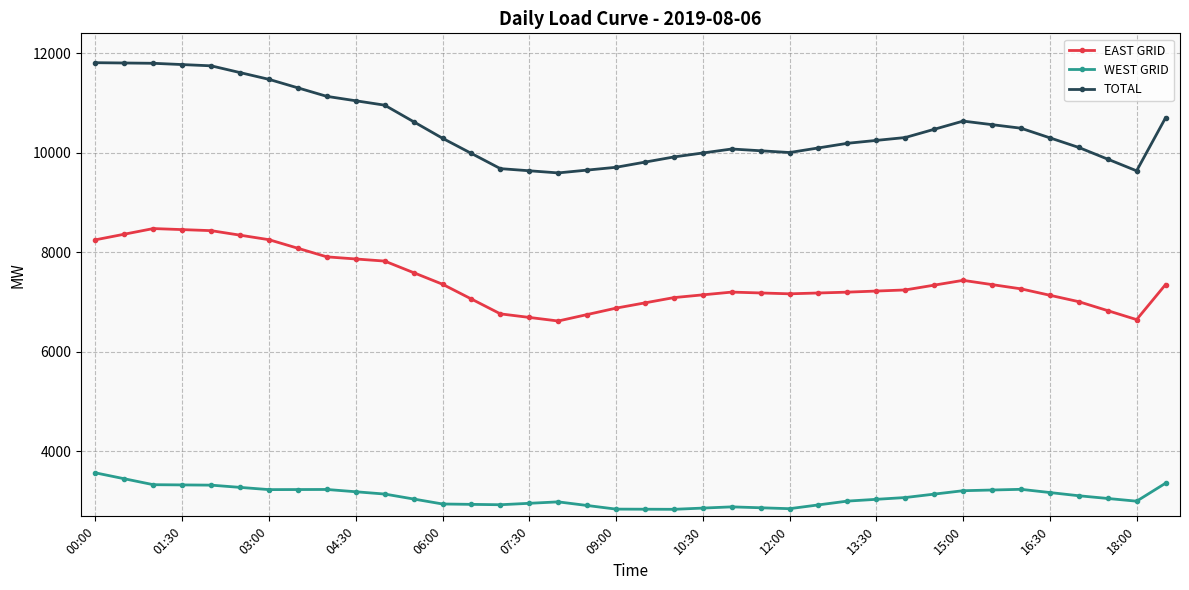

True or false: WEST GRID and EAST GRID cross at least once.

False